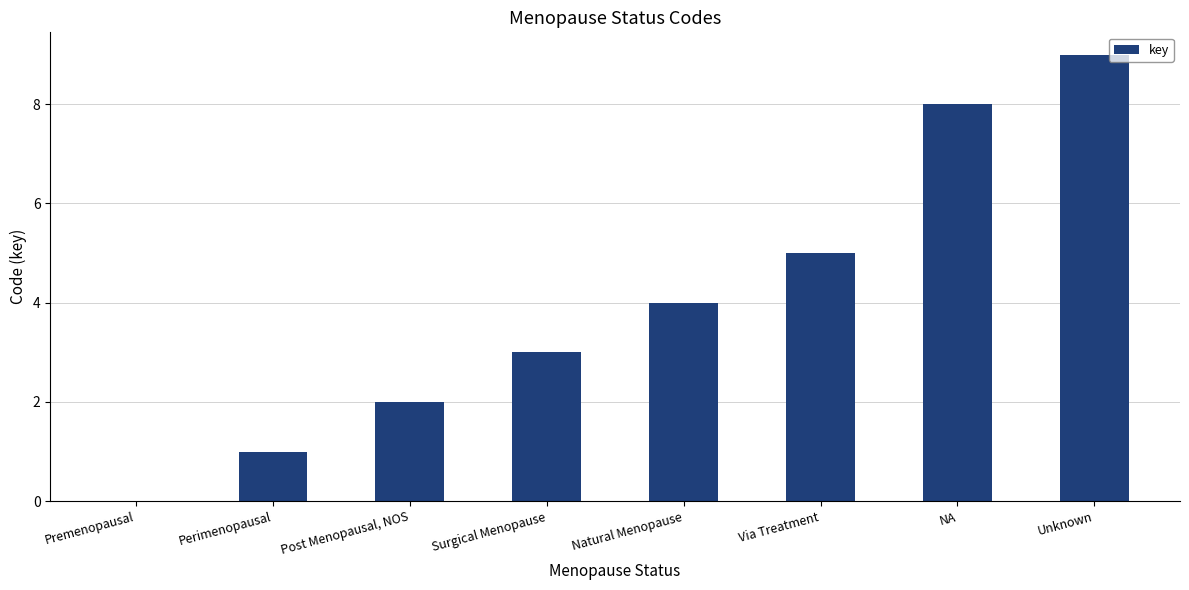

Reading left to right, list all the values displayed in this chart.

0	1	2	3	4	5	8	9